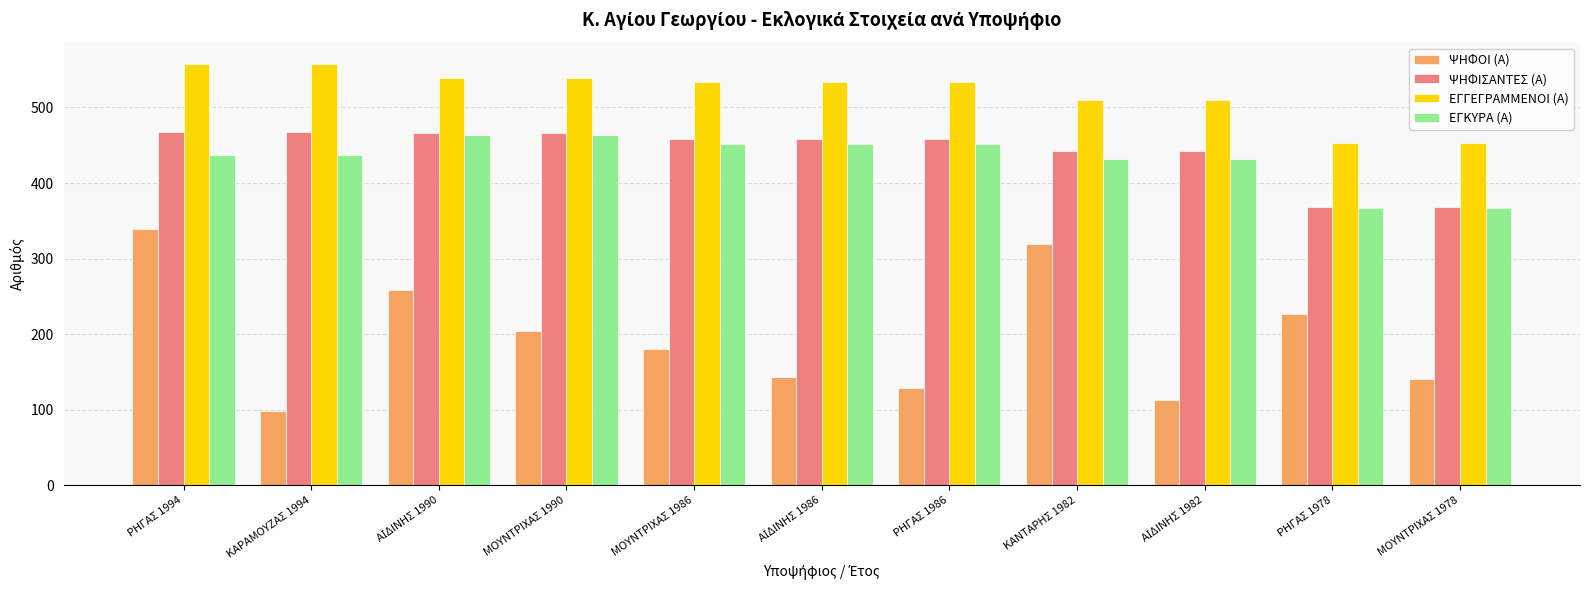

What is the sum of all ΨΗΦΙΣΑΝΤΕΣ (Α) values?

4860